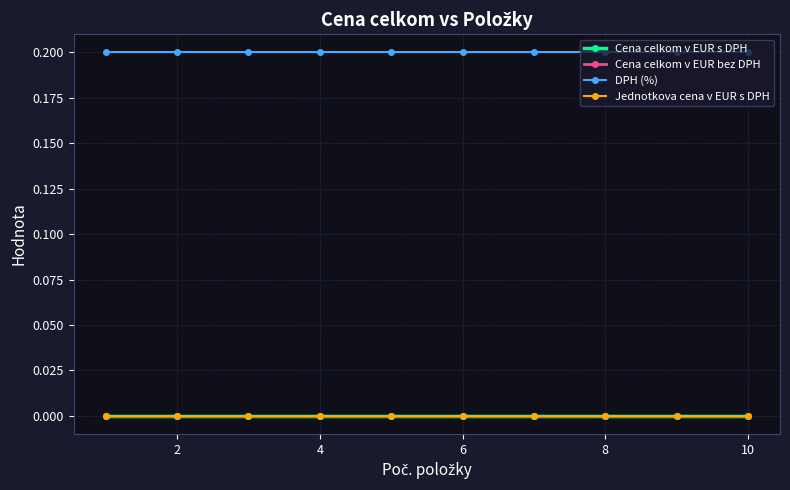

At how many categories does at least one series exceed 0?

10